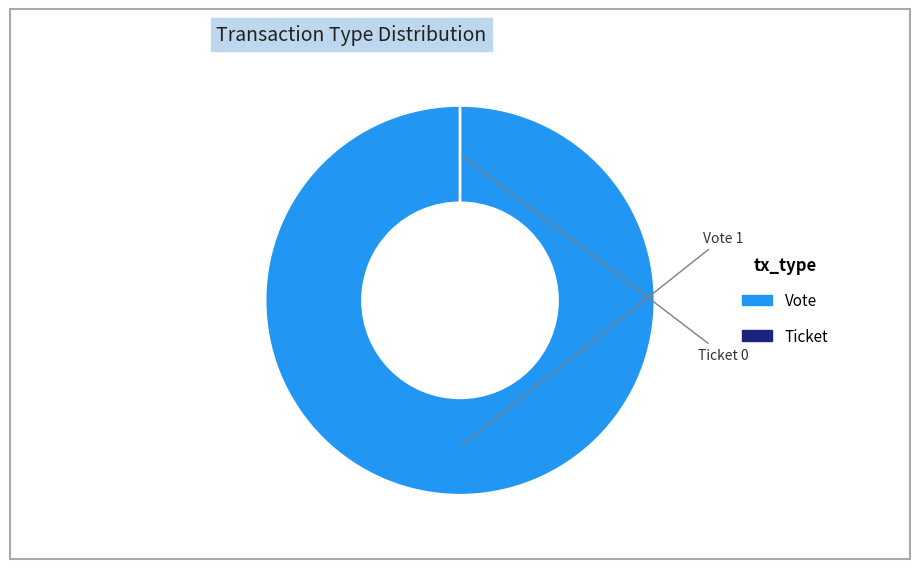

The Vote slice represents 88% of the pie. True or false?

False